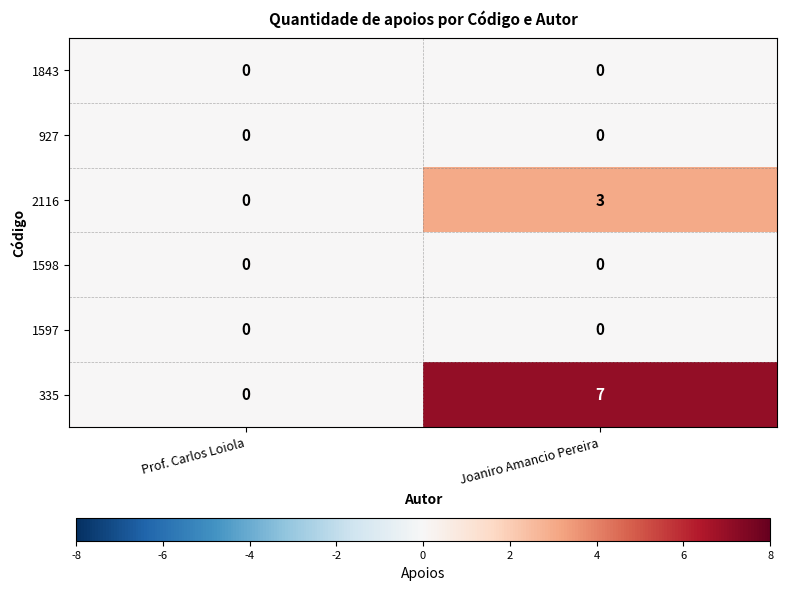

Reading right to left, transcribe all the data shown in this chart.

1843: Joaniro Amancio Pereira=0	Prof. Carlos Loiola=0
927: Joaniro Amancio Pereira=0	Prof. Carlos Loiola=0
2116: Joaniro Amancio Pereira=3	Prof. Carlos Loiola=0
1598: Joaniro Amancio Pereira=0	Prof. Carlos Loiola=0
1597: Joaniro Amancio Pereira=0	Prof. Carlos Loiola=0
335: Joaniro Amancio Pereira=7	Prof. Carlos Loiola=0